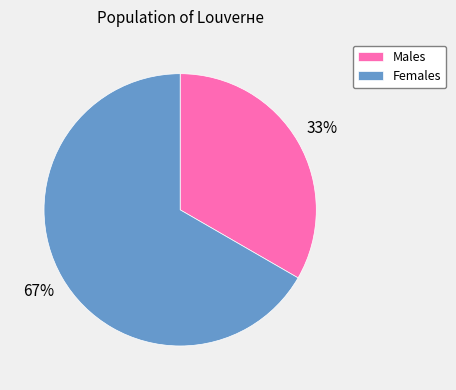

Approximately how many times larger is the value at Females compared to Males?

2.0